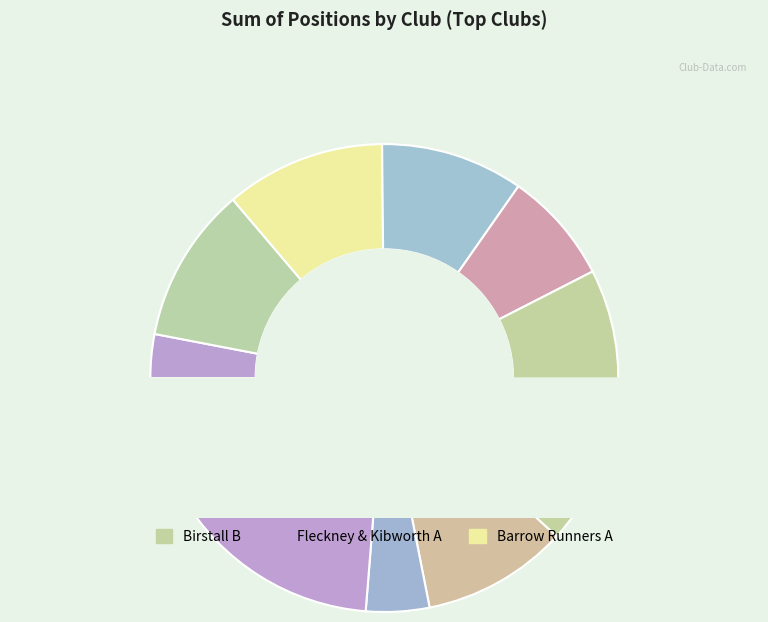

Which has a higher value, Fleckney & Kibworth A or Barrow Runners A?

Fleckney & Kibworth A